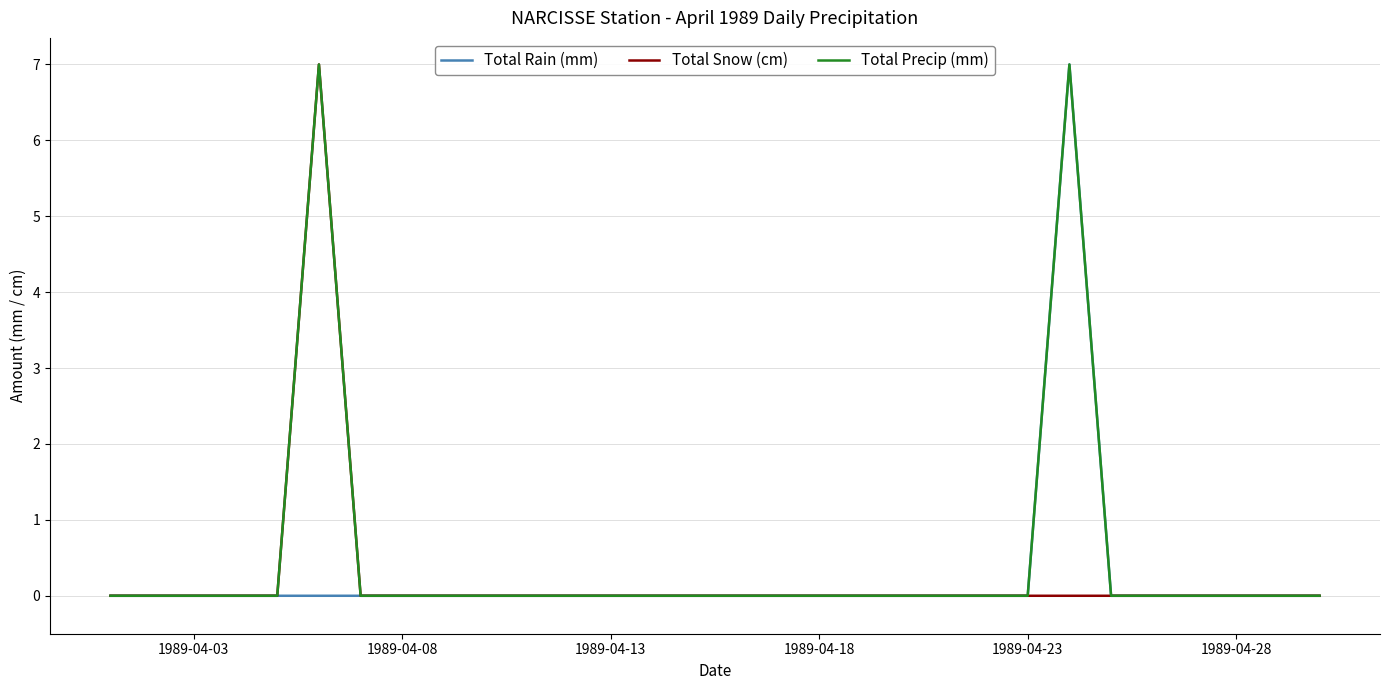

Is this an area chart (filled region under the line)?

No